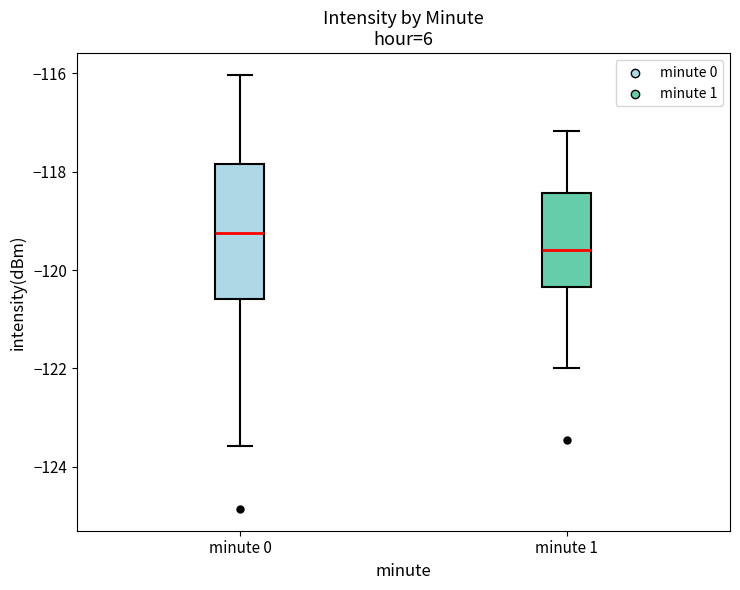

Reading left to right, read every box against the y-axis: the position of its median line, the range the box covers, and the ends of its whiskers. The values are not printed on the chart, so give them approximately, as read against the axis.

minute 0: median -119.2, box -120.6 to -117.8, whiskers -123.6 to -116.0
minute 1: median -119.6, box -120.4 to -118.4, whiskers -122.0 to -117.2